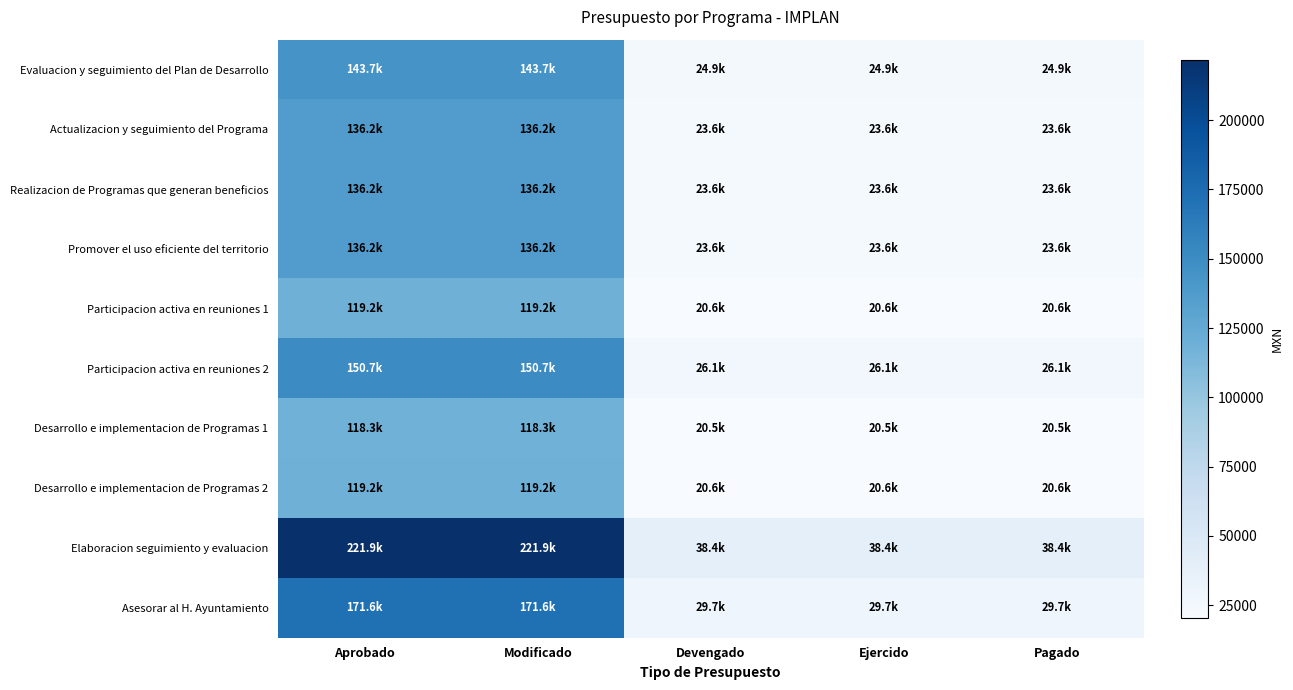

Reading left to right, what are all the values shown in this chart?

Evaluacion y seguimiento del Plan de Desarrollo: Aprobado=0.6	Modificado=0.6	Devengado=0.0	Ejercido=0.0	Pagado=0.0
Actualizacion y seguimiento del Programa: Aprobado=0.6	Modificado=0.6	Devengado=0.0	Ejercido=0.0	Pagado=0.0
Realizacion de Programas que generan beneficios: Aprobado=0.6	Modificado=0.6	Devengado=0.0	Ejercido=0.0	Pagado=0.0
Promover el uso eficiente del territorio: Aprobado=0.6	Modificado=0.6	Devengado=0.0	Ejercido=0.0	Pagado=0.0
Participacion activa en reuniones 1: Aprobado=0.5	Modificado=0.5	Devengado=0.0	Ejercido=0.0	Pagado=0.0
Participacion activa en reuniones 2: Aprobado=0.6	Modificado=0.6	Devengado=0.0	Ejercido=0.0	Pagado=0.0
Desarrollo e implementacion de Programas 1: Aprobado=0.5	Modificado=0.5	Devengado=0.0	Ejercido=0.0	Pagado=0.0
Desarrollo e implementacion de Programas 2: Aprobado=0.5	Modificado=0.5	Devengado=0.0	Ejercido=0.0	Pagado=0.0
Elaboracion seguimiento y evaluacion: Aprobado=1.0	Modificado=1.0	Devengado=0.1	Ejercido=0.1	Pagado=0.1
Asesorar al H. Ayuntamiento: Aprobado=0.8	Modificado=0.8	Devengado=0.0	Ejercido=0.0	Pagado=0.0